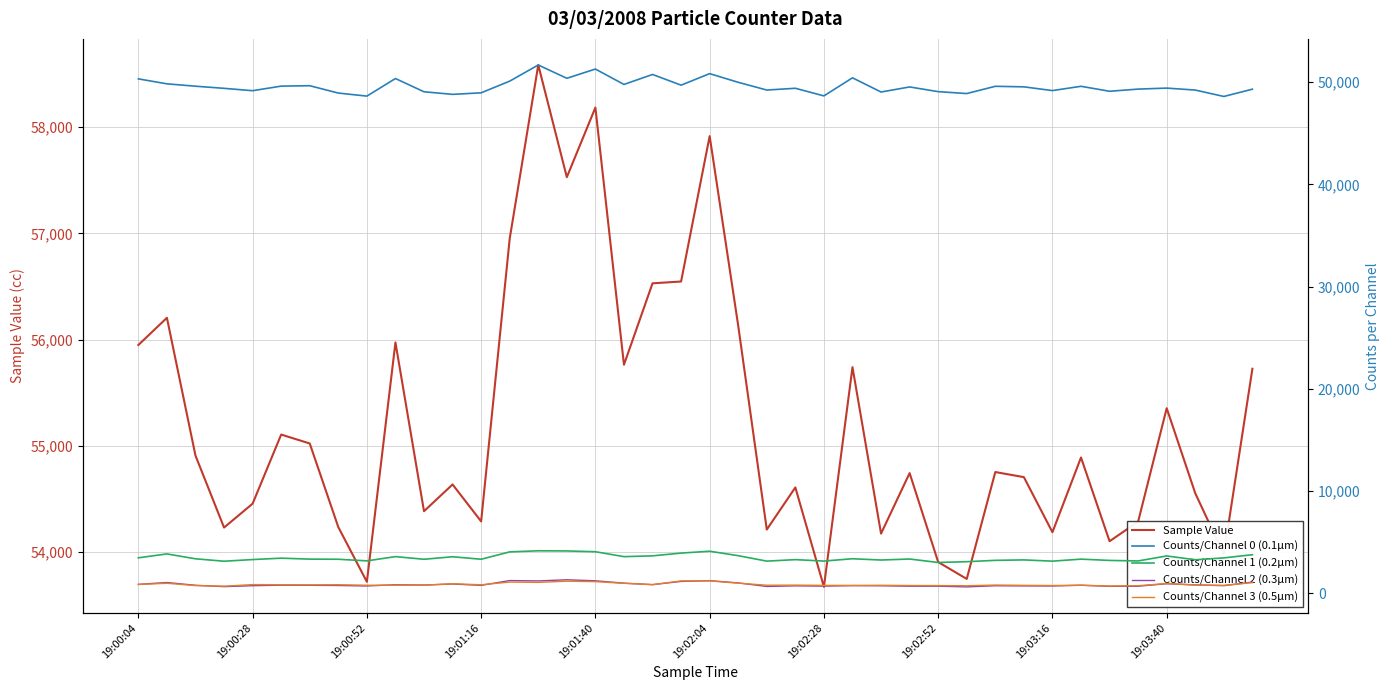

What is the maximum value for Sample Value?

58587